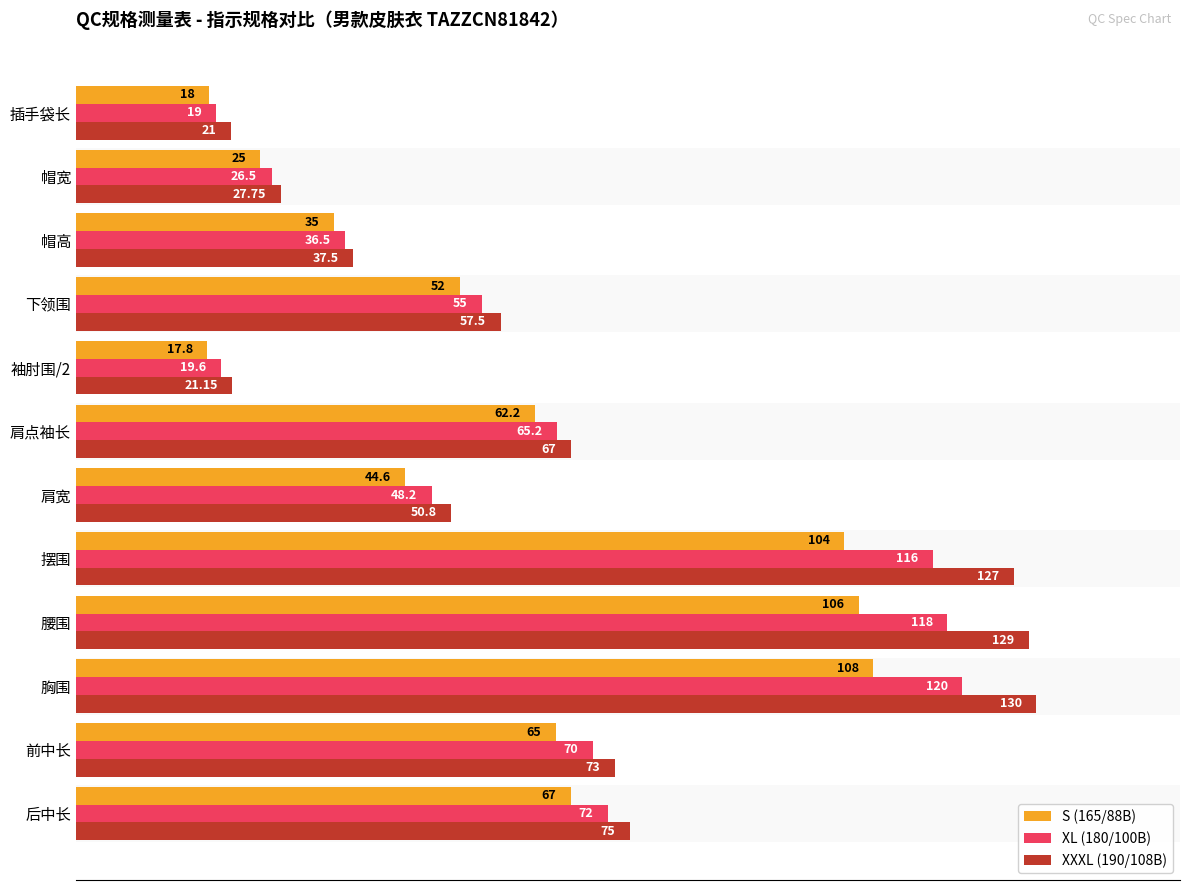

True or false: XXXL (190/108B) has a value of 24.7 at 袖肘围/2.

False